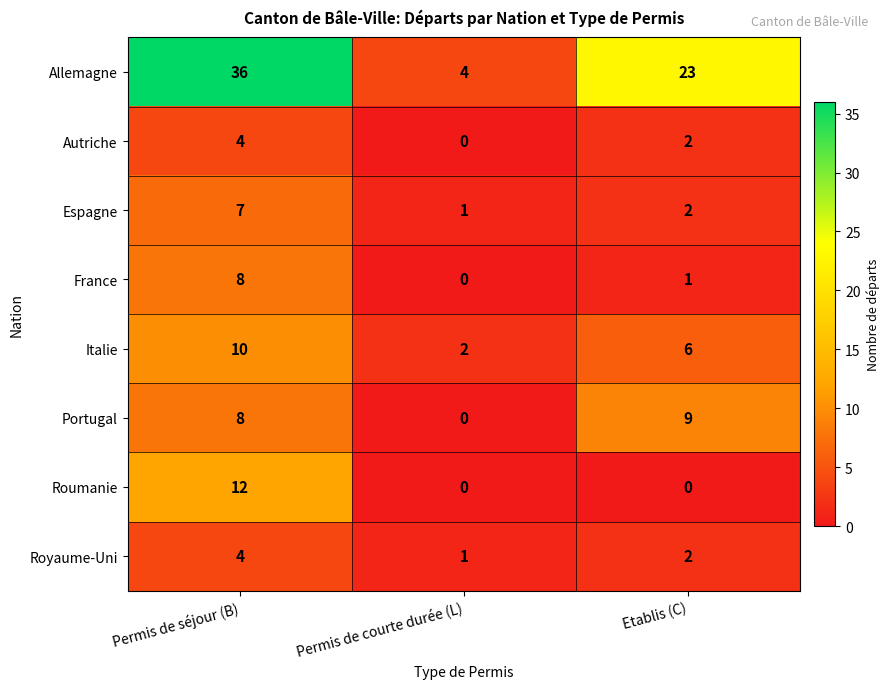

True or false: Royaume-Uni has a value of 1 at Permis de courte durée (L).

True